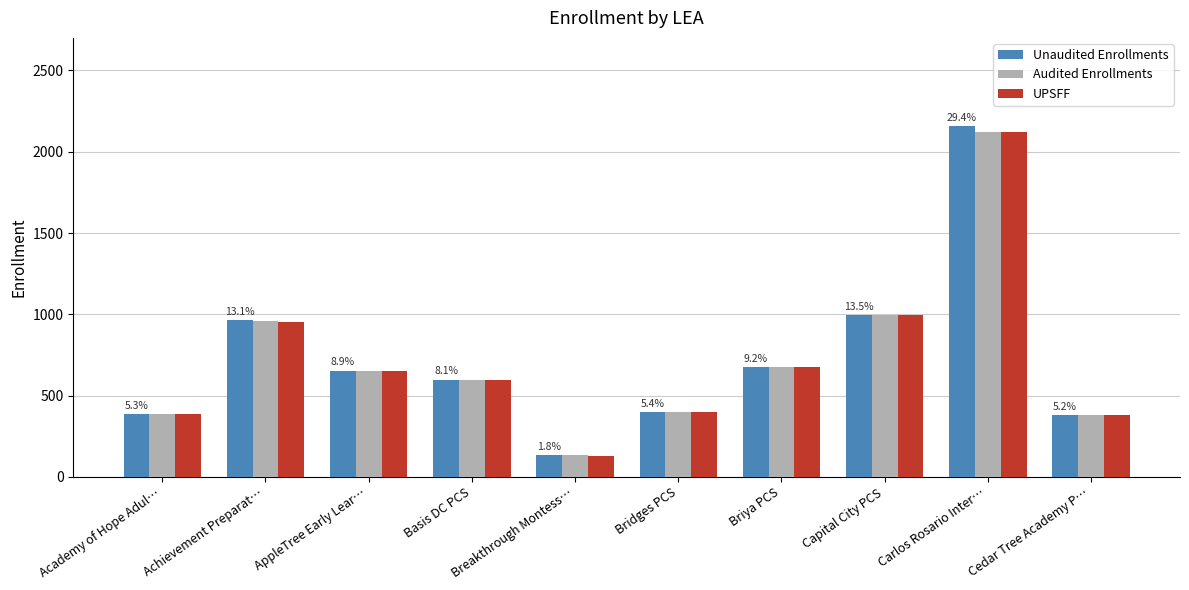

True or false: UPSFF has a value of 899 at Basis DC PCS.

False